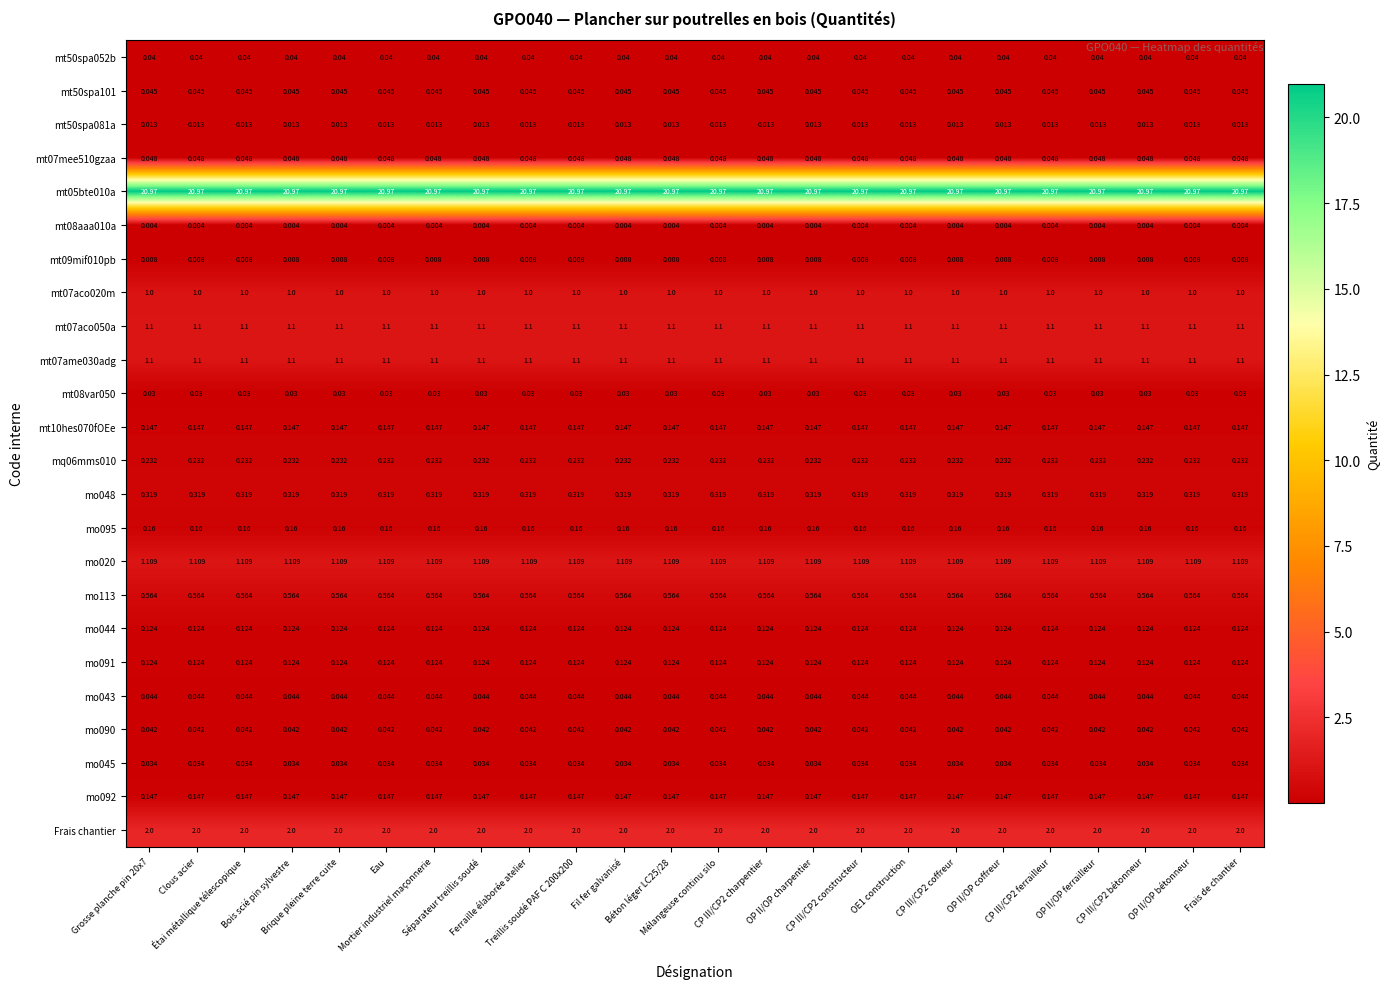

Reading left to right, what are all the values shown in this chart?

mt50spa052b: Grosse planche pin 20x7=0.0	Clous acier=0.0	Étai métallique télescopique=0.0	Bois scié pin sylvestre=0.0	Brique pleine terre cuite=0.0	Eau=0.0	Mortier industriel maçonnerie=0.0	Séparateur treillis soudé=0.0	Ferraille élaborée atelier=0.0	Treillis soudé PAF C 200x200=0.0	Fil fer galvanisé=0.0	Béton léger LC25/28=0.0	Mélangeuse continu silo=0.0	CP III/CP2 charpentier=0.0	OP II/OP charpentier=0.0	CP III/CP2 constructeur=0.0	OE1 construction=0.0	CP III/CP2 coffreur=0.0	OP II/OP coffreur=0.0	CP III/CP2 ferrailleur=0.0	OP II/OP ferrailleur=0.0	CP III/CP2 bétonneur=0.0	OP II/OP bétonneur=0.0	Frais de chantier=0.0
mt50spa101: Grosse planche pin 20x7=0.0	Clous acier=0.0	Étai métallique télescopique=0.0	Bois scié pin sylvestre=0.0	Brique pleine terre cuite=0.0	Eau=0.0	Mortier industriel maçonnerie=0.0	Séparateur treillis soudé=0.0	Ferraille élaborée atelier=0.0	Treillis soudé PAF C 200x200=0.0	Fil fer galvanisé=0.0	Béton léger LC25/28=0.0	Mélangeuse continu silo=0.0	CP III/CP2 charpentier=0.0	OP II/OP charpentier=0.0	CP III/CP2 constructeur=0.0	OE1 construction=0.0	CP III/CP2 coffreur=0.0	OP II/OP coffreur=0.0	CP III/CP2 ferrailleur=0.0	OP II/OP ferrailleur=0.0	CP III/CP2 bétonneur=0.0	OP II/OP bétonneur=0.0	Frais de chantier=0.0
mt50spa081a: Grosse planche pin 20x7=0.0	Clous acier=0.0	Étai métallique télescopique=0.0	Bois scié pin sylvestre=0.0	Brique pleine terre cuite=0.0	Eau=0.0	Mortier industriel maçonnerie=0.0	Séparateur treillis soudé=0.0	Ferraille élaborée atelier=0.0	Treillis soudé PAF C 200x200=0.0	Fil fer galvanisé=0.0	Béton léger LC25/28=0.0	Mélangeuse continu silo=0.0	CP III/CP2 charpentier=0.0	OP II/OP charpentier=0.0	CP III/CP2 constructeur=0.0	OE1 construction=0.0	CP III/CP2 coffreur=0.0	OP II/OP coffreur=0.0	CP III/CP2 ferrailleur=0.0	OP II/OP ferrailleur=0.0	CP III/CP2 bétonneur=0.0	OP II/OP bétonneur=0.0	Frais de chantier=0.0
mt07mee510gzaa: Grosse planche pin 20x7=0.0	Clous acier=0.0	Étai métallique télescopique=0.0	Bois scié pin sylvestre=0.0	Brique pleine terre cuite=0.0	Eau=0.0	Mortier industriel maçonnerie=0.0	Séparateur treillis soudé=0.0	Ferraille élaborée atelier=0.0	Treillis soudé PAF C 200x200=0.0	Fil fer galvanisé=0.0	Béton léger LC25/28=0.0	Mélangeuse continu silo=0.0	CP III/CP2 charpentier=0.0	OP II/OP charpentier=0.0	CP III/CP2 constructeur=0.0	OE1 construction=0.0	CP III/CP2 coffreur=0.0	OP II/OP coffreur=0.0	CP III/CP2 ferrailleur=0.0	OP II/OP ferrailleur=0.0	CP III/CP2 bétonneur=0.0	OP II/OP bétonneur=0.0	Frais de chantier=0.0
mt05bte010a: Grosse planche pin 20x7=21.0	Clous acier=21.0	Étai métallique télescopique=21.0	Bois scié pin sylvestre=21.0	Brique pleine terre cuite=21.0	Eau=21.0	Mortier industriel maçonnerie=21.0	Séparateur treillis soudé=21.0	Ferraille élaborée atelier=21.0	Treillis soudé PAF C 200x200=21.0	Fil fer galvanisé=21.0	Béton léger LC25/28=21.0	Mélangeuse continu silo=21.0	CP III/CP2 charpentier=21.0	OP II/OP charpentier=21.0	CP III/CP2 constructeur=21.0	OE1 construction=21.0	CP III/CP2 coffreur=21.0	OP II/OP coffreur=21.0	CP III/CP2 ferrailleur=21.0	OP II/OP ferrailleur=21.0	CP III/CP2 bétonneur=21.0	OP II/OP bétonneur=21.0	Frais de chantier=21.0
mt08aaa010a: Grosse planche pin 20x7=0.0	Clous acier=0.0	Étai métallique télescopique=0.0	Bois scié pin sylvestre=0.0	Brique pleine terre cuite=0.0	Eau=0.0	Mortier industriel maçonnerie=0.0	Séparateur treillis soudé=0.0	Ferraille élaborée atelier=0.0	Treillis soudé PAF C 200x200=0.0	Fil fer galvanisé=0.0	Béton léger LC25/28=0.0	Mélangeuse continu silo=0.0	CP III/CP2 charpentier=0.0	OP II/OP charpentier=0.0	CP III/CP2 constructeur=0.0	OE1 construction=0.0	CP III/CP2 coffreur=0.0	OP II/OP coffreur=0.0	CP III/CP2 ferrailleur=0.0	OP II/OP ferrailleur=0.0	CP III/CP2 bétonneur=0.0	OP II/OP bétonneur=0.0	Frais de chantier=0.0
mt09mif010pb: Grosse planche pin 20x7=0.0	Clous acier=0.0	Étai métallique télescopique=0.0	Bois scié pin sylvestre=0.0	Brique pleine terre cuite=0.0	Eau=0.0	Mortier industriel maçonnerie=0.0	Séparateur treillis soudé=0.0	Ferraille élaborée atelier=0.0	Treillis soudé PAF C 200x200=0.0	Fil fer galvanisé=0.0	Béton léger LC25/28=0.0	Mélangeuse continu silo=0.0	CP III/CP2 charpentier=0.0	OP II/OP charpentier=0.0	CP III/CP2 constructeur=0.0	OE1 construction=0.0	CP III/CP2 coffreur=0.0	OP II/OP coffreur=0.0	CP III/CP2 ferrailleur=0.0	OP II/OP ferrailleur=0.0	CP III/CP2 bétonneur=0.0	OP II/OP bétonneur=0.0	Frais de chantier=0.0
mt07aco020m: Grosse planche pin 20x7=1.0	Clous acier=1.0	Étai métallique télescopique=1.0	Bois scié pin sylvestre=1.0	Brique pleine terre cuite=1.0	Eau=1.0	Mortier industriel maçonnerie=1.0	Séparateur treillis soudé=1.0	Ferraille élaborée atelier=1.0	Treillis soudé PAF C 200x200=1.0	Fil fer galvanisé=1.0	Béton léger LC25/28=1.0	Mélangeuse continu silo=1.0	CP III/CP2 charpentier=1.0	OP II/OP charpentier=1.0	CP III/CP2 constructeur=1.0	OE1 construction=1.0	CP III/CP2 coffreur=1.0	OP II/OP coffreur=1.0	CP III/CP2 ferrailleur=1.0	OP II/OP ferrailleur=1.0	CP III/CP2 bétonneur=1.0	OP II/OP bétonneur=1.0	Frais de chantier=1.0
mt07aco050a: Grosse planche pin 20x7=1.1	Clous acier=1.1	Étai métallique télescopique=1.1	Bois scié pin sylvestre=1.1	Brique pleine terre cuite=1.1	Eau=1.1	Mortier industriel maçonnerie=1.1	Séparateur treillis soudé=1.1	Ferraille élaborée atelier=1.1	Treillis soudé PAF C 200x200=1.1	Fil fer galvanisé=1.1	Béton léger LC25/28=1.1	Mélangeuse continu silo=1.1	CP III/CP2 charpentier=1.1	OP II/OP charpentier=1.1	CP III/CP2 constructeur=1.1	OE1 construction=1.1	CP III/CP2 coffreur=1.1	OP II/OP coffreur=1.1	CP III/CP2 ferrailleur=1.1	OP II/OP ferrailleur=1.1	CP III/CP2 bétonneur=1.1	OP II/OP bétonneur=1.1	Frais de chantier=1.1
mt07ame030adg: Grosse planche pin 20x7=1.1	Clous acier=1.1	Étai métallique télescopique=1.1	Bois scié pin sylvestre=1.1	Brique pleine terre cuite=1.1	Eau=1.1	Mortier industriel maçonnerie=1.1	Séparateur treillis soudé=1.1	Ferraille élaborée atelier=1.1	Treillis soudé PAF C 200x200=1.1	Fil fer galvanisé=1.1	Béton léger LC25/28=1.1	Mélangeuse continu silo=1.1	CP III/CP2 charpentier=1.1	OP II/OP charpentier=1.1	CP III/CP2 constructeur=1.1	OE1 construction=1.1	CP III/CP2 coffreur=1.1	OP II/OP coffreur=1.1	CP III/CP2 ferrailleur=1.1	OP II/OP ferrailleur=1.1	CP III/CP2 bétonneur=1.1	OP II/OP bétonneur=1.1	Frais de chantier=1.1
mt08var050: Grosse planche pin 20x7=0.0	Clous acier=0.0	Étai métallique télescopique=0.0	Bois scié pin sylvestre=0.0	Brique pleine terre cuite=0.0	Eau=0.0	Mortier industriel maçonnerie=0.0	Séparateur treillis soudé=0.0	Ferraille élaborée atelier=0.0	Treillis soudé PAF C 200x200=0.0	Fil fer galvanisé=0.0	Béton léger LC25/28=0.0	Mélangeuse continu silo=0.0	CP III/CP2 charpentier=0.0	OP II/OP charpentier=0.0	CP III/CP2 constructeur=0.0	OE1 construction=0.0	CP III/CP2 coffreur=0.0	OP II/OP coffreur=0.0	CP III/CP2 ferrailleur=0.0	OP II/OP ferrailleur=0.0	CP III/CP2 bétonneur=0.0	OP II/OP bétonneur=0.0	Frais de chantier=0.0
mt10hes070fOEe: Grosse planche pin 20x7=0.1	Clous acier=0.1	Étai métallique télescopique=0.1	Bois scié pin sylvestre=0.1	Brique pleine terre cuite=0.1	Eau=0.1	Mortier industriel maçonnerie=0.1	Séparateur treillis soudé=0.1	Ferraille élaborée atelier=0.1	Treillis soudé PAF C 200x200=0.1	Fil fer galvanisé=0.1	Béton léger LC25/28=0.1	Mélangeuse continu silo=0.1	CP III/CP2 charpentier=0.1	OP II/OP charpentier=0.1	CP III/CP2 constructeur=0.1	OE1 construction=0.1	CP III/CP2 coffreur=0.1	OP II/OP coffreur=0.1	CP III/CP2 ferrailleur=0.1	OP II/OP ferrailleur=0.1	CP III/CP2 bétonneur=0.1	OP II/OP bétonneur=0.1	Frais de chantier=0.1
mq06mms010: Grosse planche pin 20x7=0.2	Clous acier=0.2	Étai métallique télescopique=0.2	Bois scié pin sylvestre=0.2	Brique pleine terre cuite=0.2	Eau=0.2	Mortier industriel maçonnerie=0.2	Séparateur treillis soudé=0.2	Ferraille élaborée atelier=0.2	Treillis soudé PAF C 200x200=0.2	Fil fer galvanisé=0.2	Béton léger LC25/28=0.2	Mélangeuse continu silo=0.2	CP III/CP2 charpentier=0.2	OP II/OP charpentier=0.2	CP III/CP2 constructeur=0.2	OE1 construction=0.2	CP III/CP2 coffreur=0.2	OP II/OP coffreur=0.2	CP III/CP2 ferrailleur=0.2	OP II/OP ferrailleur=0.2	CP III/CP2 bétonneur=0.2	OP II/OP bétonneur=0.2	Frais de chantier=0.2
mo048: Grosse planche pin 20x7=0.3	Clous acier=0.3	Étai métallique télescopique=0.3	Bois scié pin sylvestre=0.3	Brique pleine terre cuite=0.3	Eau=0.3	Mortier industriel maçonnerie=0.3	Séparateur treillis soudé=0.3	Ferraille élaborée atelier=0.3	Treillis soudé PAF C 200x200=0.3	Fil fer galvanisé=0.3	Béton léger LC25/28=0.3	Mélangeuse continu silo=0.3	CP III/CP2 charpentier=0.3	OP II/OP charpentier=0.3	CP III/CP2 constructeur=0.3	OE1 construction=0.3	CP III/CP2 coffreur=0.3	OP II/OP coffreur=0.3	CP III/CP2 ferrailleur=0.3	OP II/OP ferrailleur=0.3	CP III/CP2 bétonneur=0.3	OP II/OP bétonneur=0.3	Frais de chantier=0.3
mo095: Grosse planche pin 20x7=0.2	Clous acier=0.2	Étai métallique télescopique=0.2	Bois scié pin sylvestre=0.2	Brique pleine terre cuite=0.2	Eau=0.2	Mortier industriel maçonnerie=0.2	Séparateur treillis soudé=0.2	Ferraille élaborée atelier=0.2	Treillis soudé PAF C 200x200=0.2	Fil fer galvanisé=0.2	Béton léger LC25/28=0.2	Mélangeuse continu silo=0.2	CP III/CP2 charpentier=0.2	OP II/OP charpentier=0.2	CP III/CP2 constructeur=0.2	OE1 construction=0.2	CP III/CP2 coffreur=0.2	OP II/OP coffreur=0.2	CP III/CP2 ferrailleur=0.2	OP II/OP ferrailleur=0.2	CP III/CP2 bétonneur=0.2	OP II/OP bétonneur=0.2	Frais de chantier=0.2
mo020: Grosse planche pin 20x7=1.1	Clous acier=1.1	Étai métallique télescopique=1.1	Bois scié pin sylvestre=1.1	Brique pleine terre cuite=1.1	Eau=1.1	Mortier industriel maçonnerie=1.1	Séparateur treillis soudé=1.1	Ferraille élaborée atelier=1.1	Treillis soudé PAF C 200x200=1.1	Fil fer galvanisé=1.1	Béton léger LC25/28=1.1	Mélangeuse continu silo=1.1	CP III/CP2 charpentier=1.1	OP II/OP charpentier=1.1	CP III/CP2 constructeur=1.1	OE1 construction=1.1	CP III/CP2 coffreur=1.1	OP II/OP coffreur=1.1	CP III/CP2 ferrailleur=1.1	OP II/OP ferrailleur=1.1	CP III/CP2 bétonneur=1.1	OP II/OP bétonneur=1.1	Frais de chantier=1.1
mo113: Grosse planche pin 20x7=0.6	Clous acier=0.6	Étai métallique télescopique=0.6	Bois scié pin sylvestre=0.6	Brique pleine terre cuite=0.6	Eau=0.6	Mortier industriel maçonnerie=0.6	Séparateur treillis soudé=0.6	Ferraille élaborée atelier=0.6	Treillis soudé PAF C 200x200=0.6	Fil fer galvanisé=0.6	Béton léger LC25/28=0.6	Mélangeuse continu silo=0.6	CP III/CP2 charpentier=0.6	OP II/OP charpentier=0.6	CP III/CP2 constructeur=0.6	OE1 construction=0.6	CP III/CP2 coffreur=0.6	OP II/OP coffreur=0.6	CP III/CP2 ferrailleur=0.6	OP II/OP ferrailleur=0.6	CP III/CP2 bétonneur=0.6	OP II/OP bétonneur=0.6	Frais de chantier=0.6
mo044: Grosse planche pin 20x7=0.1	Clous acier=0.1	Étai métallique télescopique=0.1	Bois scié pin sylvestre=0.1	Brique pleine terre cuite=0.1	Eau=0.1	Mortier industriel maçonnerie=0.1	Séparateur treillis soudé=0.1	Ferraille élaborée atelier=0.1	Treillis soudé PAF C 200x200=0.1	Fil fer galvanisé=0.1	Béton léger LC25/28=0.1	Mélangeuse continu silo=0.1	CP III/CP2 charpentier=0.1	OP II/OP charpentier=0.1	CP III/CP2 constructeur=0.1	OE1 construction=0.1	CP III/CP2 coffreur=0.1	OP II/OP coffreur=0.1	CP III/CP2 ferrailleur=0.1	OP II/OP ferrailleur=0.1	CP III/CP2 bétonneur=0.1	OP II/OP bétonneur=0.1	Frais de chantier=0.1
mo091: Grosse planche pin 20x7=0.1	Clous acier=0.1	Étai métallique télescopique=0.1	Bois scié pin sylvestre=0.1	Brique pleine terre cuite=0.1	Eau=0.1	Mortier industriel maçonnerie=0.1	Séparateur treillis soudé=0.1	Ferraille élaborée atelier=0.1	Treillis soudé PAF C 200x200=0.1	Fil fer galvanisé=0.1	Béton léger LC25/28=0.1	Mélangeuse continu silo=0.1	CP III/CP2 charpentier=0.1	OP II/OP charpentier=0.1	CP III/CP2 constructeur=0.1	OE1 construction=0.1	CP III/CP2 coffreur=0.1	OP II/OP coffreur=0.1	CP III/CP2 ferrailleur=0.1	OP II/OP ferrailleur=0.1	CP III/CP2 bétonneur=0.1	OP II/OP bétonneur=0.1	Frais de chantier=0.1
mo043: Grosse planche pin 20x7=0.0	Clous acier=0.0	Étai métallique télescopique=0.0	Bois scié pin sylvestre=0.0	Brique pleine terre cuite=0.0	Eau=0.0	Mortier industriel maçonnerie=0.0	Séparateur treillis soudé=0.0	Ferraille élaborée atelier=0.0	Treillis soudé PAF C 200x200=0.0	Fil fer galvanisé=0.0	Béton léger LC25/28=0.0	Mélangeuse continu silo=0.0	CP III/CP2 charpentier=0.0	OP II/OP charpentier=0.0	CP III/CP2 constructeur=0.0	OE1 construction=0.0	CP III/CP2 coffreur=0.0	OP II/OP coffreur=0.0	CP III/CP2 ferrailleur=0.0	OP II/OP ferrailleur=0.0	CP III/CP2 bétonneur=0.0	OP II/OP bétonneur=0.0	Frais de chantier=0.0
mo090: Grosse planche pin 20x7=0.0	Clous acier=0.0	Étai métallique télescopique=0.0	Bois scié pin sylvestre=0.0	Brique pleine terre cuite=0.0	Eau=0.0	Mortier industriel maçonnerie=0.0	Séparateur treillis soudé=0.0	Ferraille élaborée atelier=0.0	Treillis soudé PAF C 200x200=0.0	Fil fer galvanisé=0.0	Béton léger LC25/28=0.0	Mélangeuse continu silo=0.0	CP III/CP2 charpentier=0.0	OP II/OP charpentier=0.0	CP III/CP2 constructeur=0.0	OE1 construction=0.0	CP III/CP2 coffreur=0.0	OP II/OP coffreur=0.0	CP III/CP2 ferrailleur=0.0	OP II/OP ferrailleur=0.0	CP III/CP2 bétonneur=0.0	OP II/OP bétonneur=0.0	Frais de chantier=0.0
mo045: Grosse planche pin 20x7=0.0	Clous acier=0.0	Étai métallique télescopique=0.0	Bois scié pin sylvestre=0.0	Brique pleine terre cuite=0.0	Eau=0.0	Mortier industriel maçonnerie=0.0	Séparateur treillis soudé=0.0	Ferraille élaborée atelier=0.0	Treillis soudé PAF C 200x200=0.0	Fil fer galvanisé=0.0	Béton léger LC25/28=0.0	Mélangeuse continu silo=0.0	CP III/CP2 charpentier=0.0	OP II/OP charpentier=0.0	CP III/CP2 constructeur=0.0	OE1 construction=0.0	CP III/CP2 coffreur=0.0	OP II/OP coffreur=0.0	CP III/CP2 ferrailleur=0.0	OP II/OP ferrailleur=0.0	CP III/CP2 bétonneur=0.0	OP II/OP bétonneur=0.0	Frais de chantier=0.0
mo092: Grosse planche pin 20x7=0.1	Clous acier=0.1	Étai métallique télescopique=0.1	Bois scié pin sylvestre=0.1	Brique pleine terre cuite=0.1	Eau=0.1	Mortier industriel maçonnerie=0.1	Séparateur treillis soudé=0.1	Ferraille élaborée atelier=0.1	Treillis soudé PAF C 200x200=0.1	Fil fer galvanisé=0.1	Béton léger LC25/28=0.1	Mélangeuse continu silo=0.1	CP III/CP2 charpentier=0.1	OP II/OP charpentier=0.1	CP III/CP2 constructeur=0.1	OE1 construction=0.1	CP III/CP2 coffreur=0.1	OP II/OP coffreur=0.1	CP III/CP2 ferrailleur=0.1	OP II/OP ferrailleur=0.1	CP III/CP2 bétonneur=0.1	OP II/OP bétonneur=0.1	Frais de chantier=0.1
Frais chantier: Grosse planche pin 20x7=2.0	Clous acier=2.0	Étai métallique télescopique=2.0	Bois scié pin sylvestre=2.0	Brique pleine terre cuite=2.0	Eau=2.0	Mortier industriel maçonnerie=2.0	Séparateur treillis soudé=2.0	Ferraille élaborée atelier=2.0	Treillis soudé PAF C 200x200=2.0	Fil fer galvanisé=2.0	Béton léger LC25/28=2.0	Mélangeuse continu silo=2.0	CP III/CP2 charpentier=2.0	OP II/OP charpentier=2.0	CP III/CP2 constructeur=2.0	OE1 construction=2.0	CP III/CP2 coffreur=2.0	OP II/OP coffreur=2.0	CP III/CP2 ferrailleur=2.0	OP II/OP ferrailleur=2.0	CP III/CP2 bétonneur=2.0	OP II/OP bétonneur=2.0	Frais de chantier=2.0